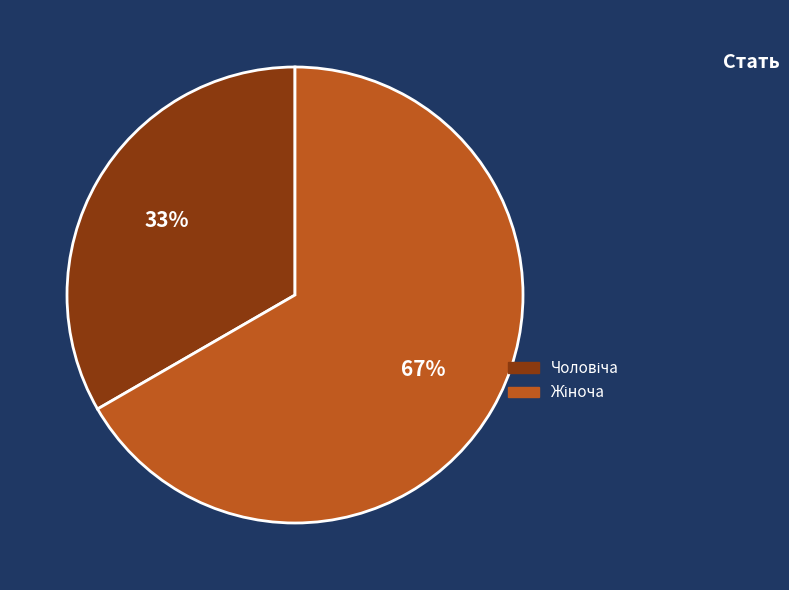

To the nearest percent, what is the average slice percentage?

50%